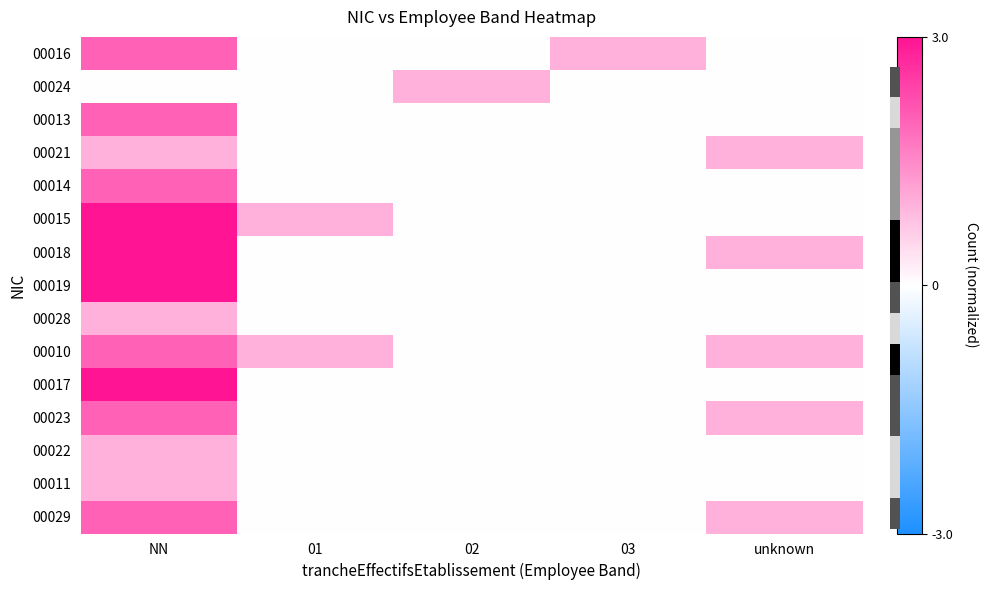

What is the spread (max minus min) of values at 02?

0.3